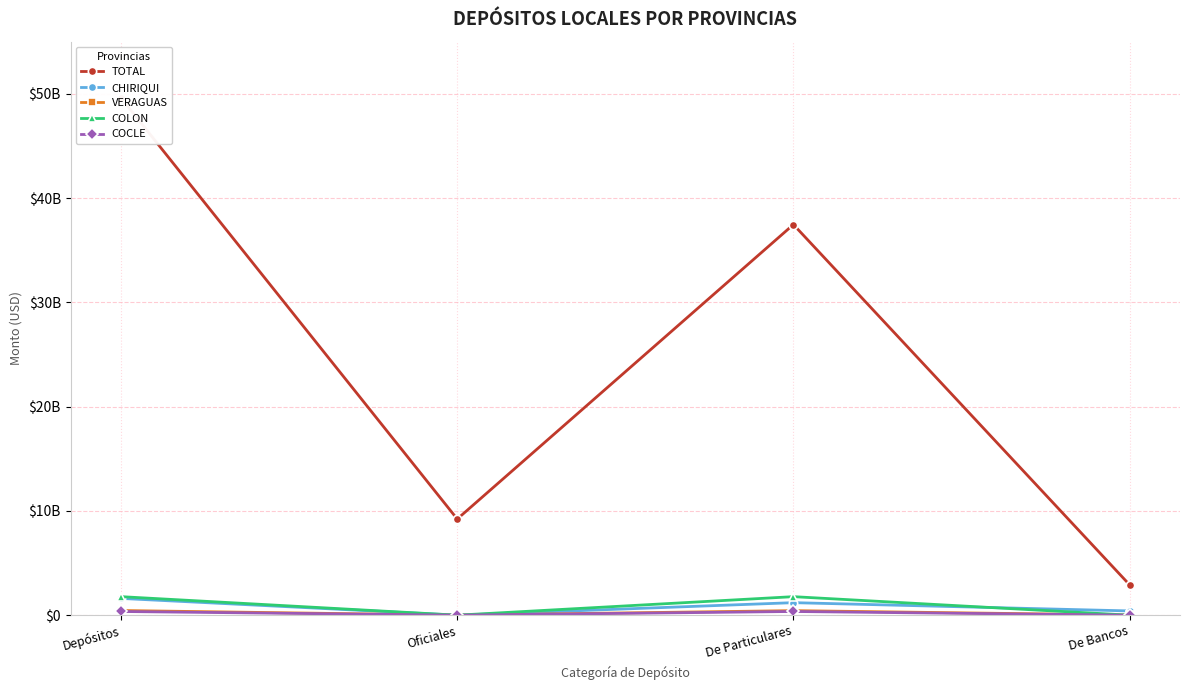

True or false: TOTAL and COCLE cross at least once.

False